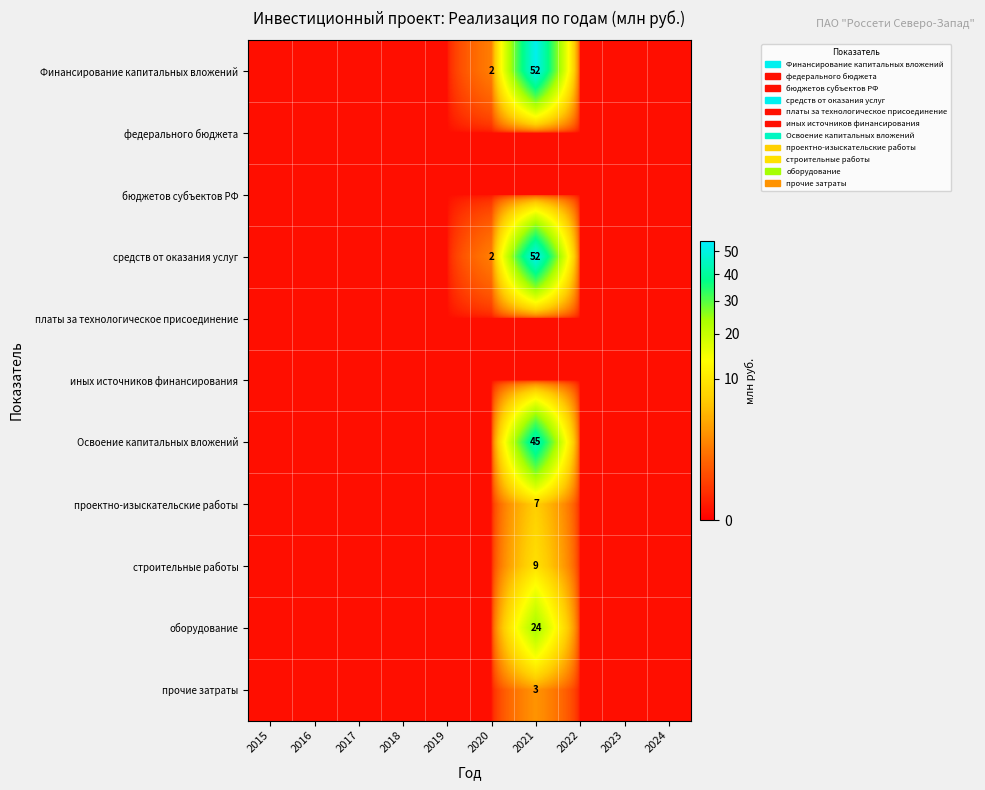

How many categories are shown in the chart?

10